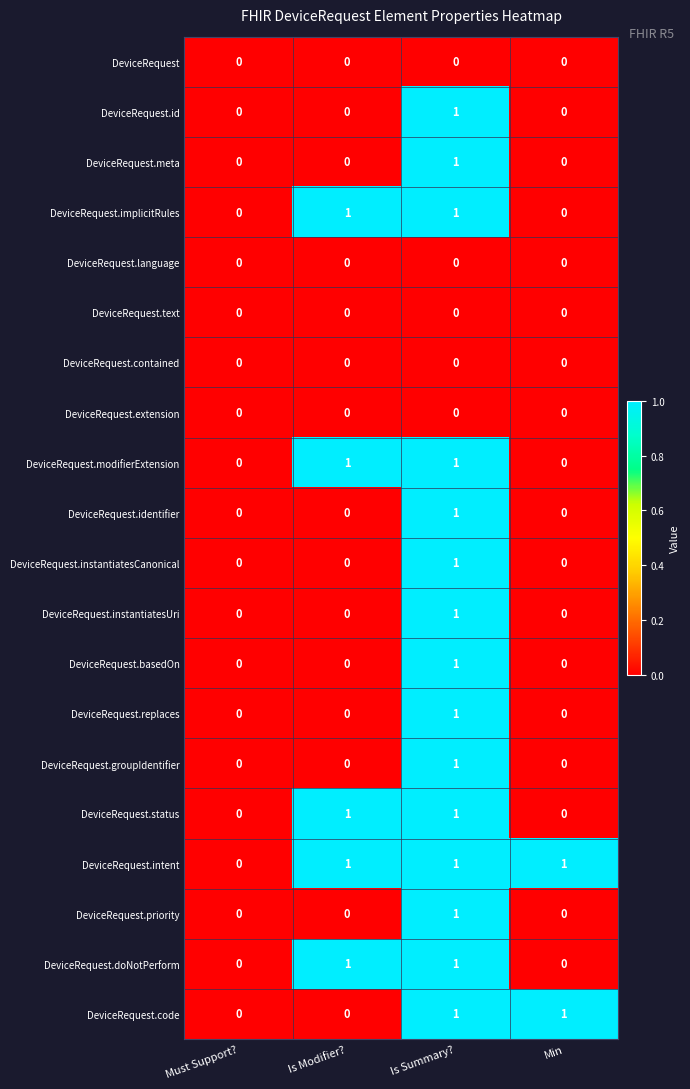

Is the value of DeviceRequest.modifierExtension at Is Summary? greater than the value of DeviceRequest.meta at Is Modifier??

Yes